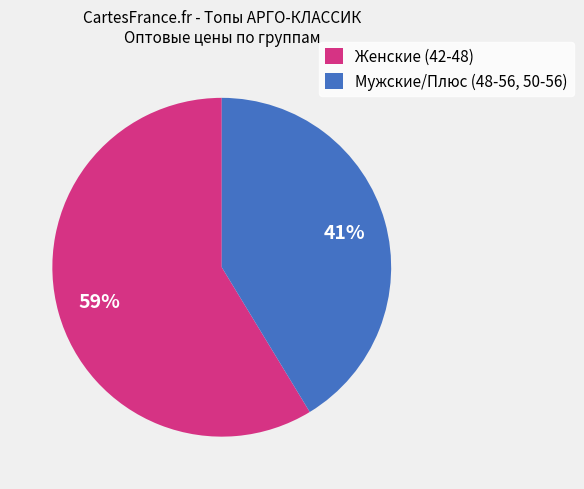

To the nearest percent, what is the average slice percentage?

50%